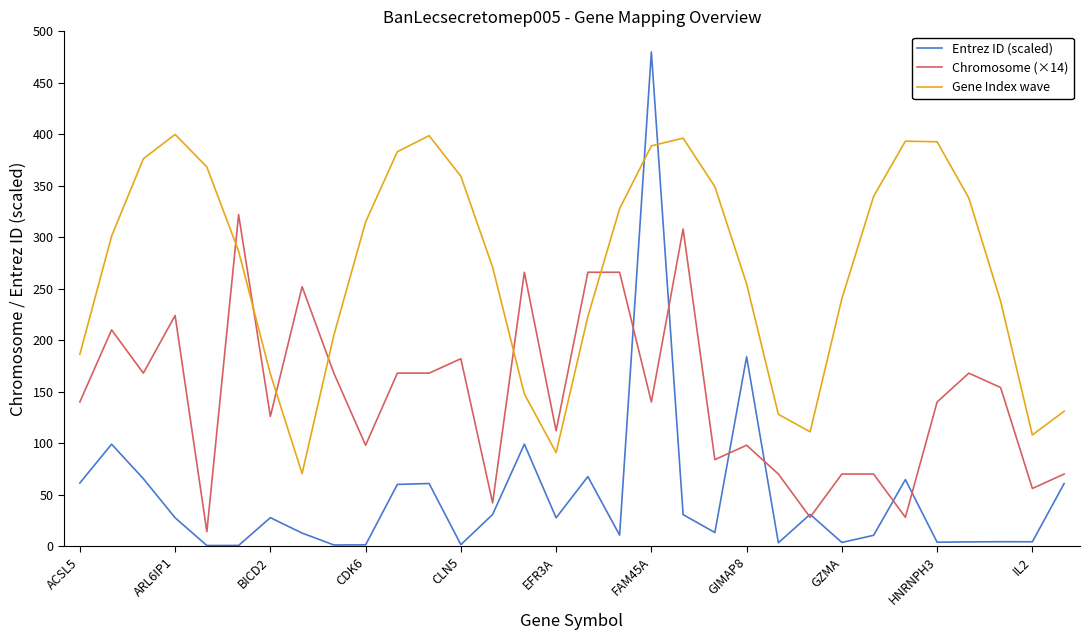

List the series in order of their peak value, lowest first.

Chromosome (×14), Gene Index wave, Entrez ID (scaled)